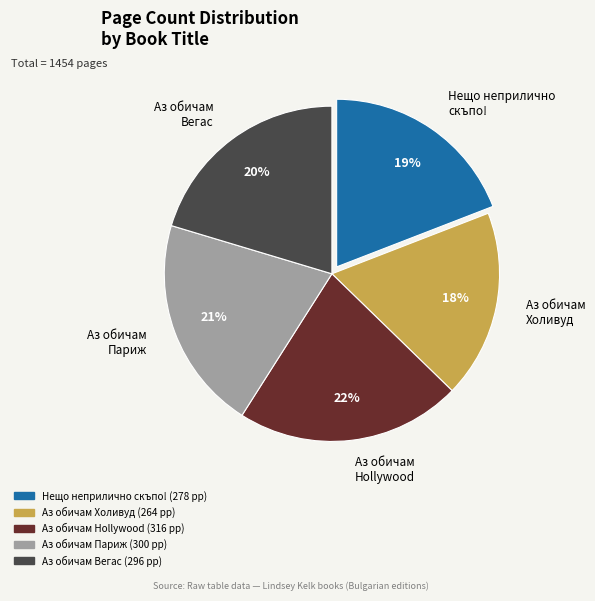

Is Аз обичам Холивуд the majority of the pie?

No